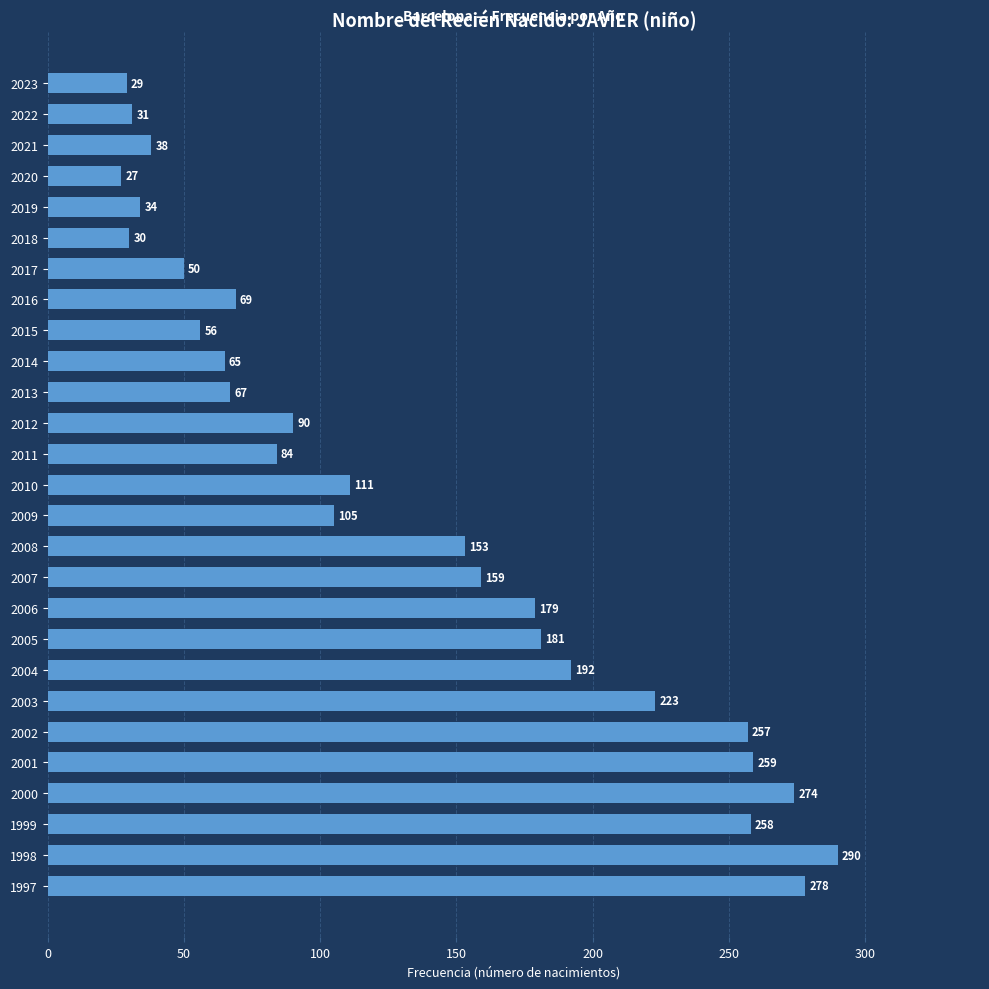

What is the value of the 8th bar from the top?

69